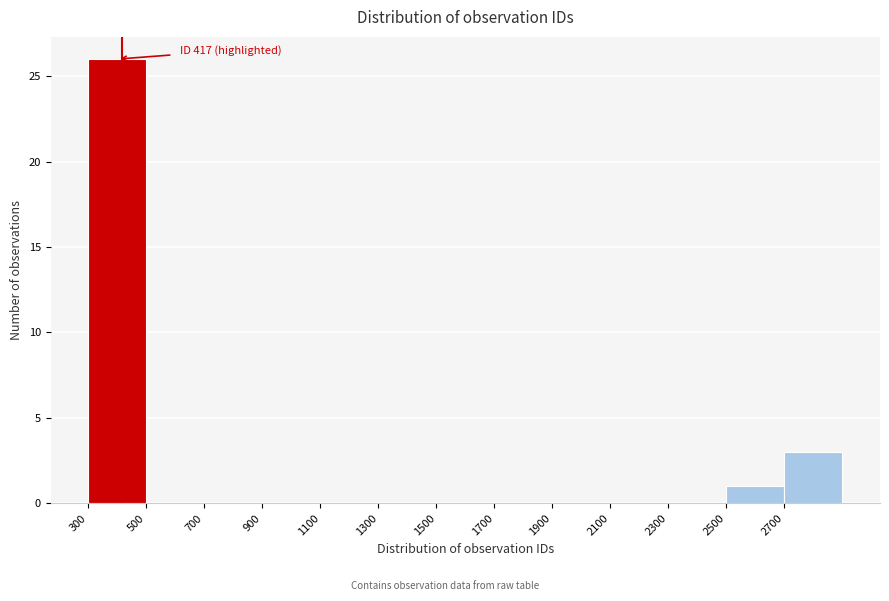

Over which range of the x-axis is the bar tallest?

300 to 500